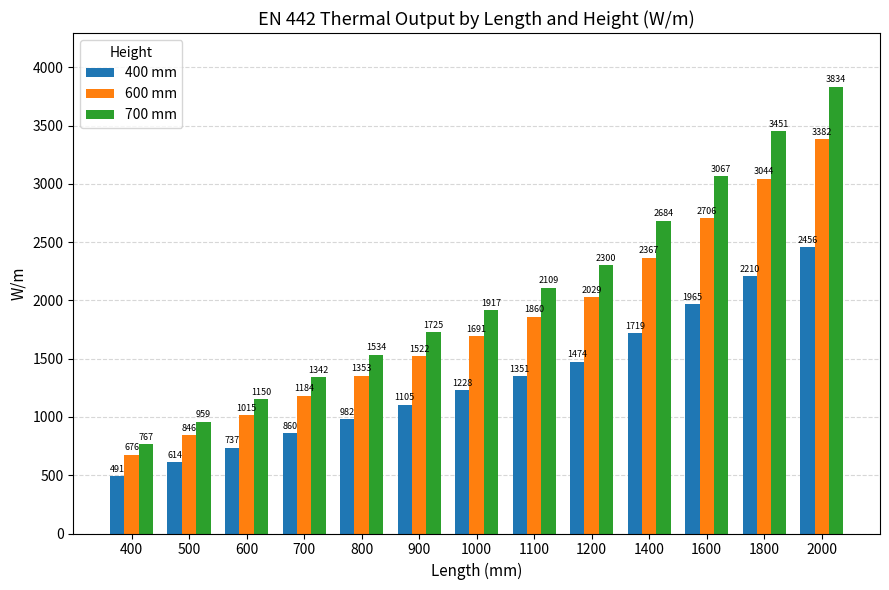

Read the 600 mm value at 2000.

3382